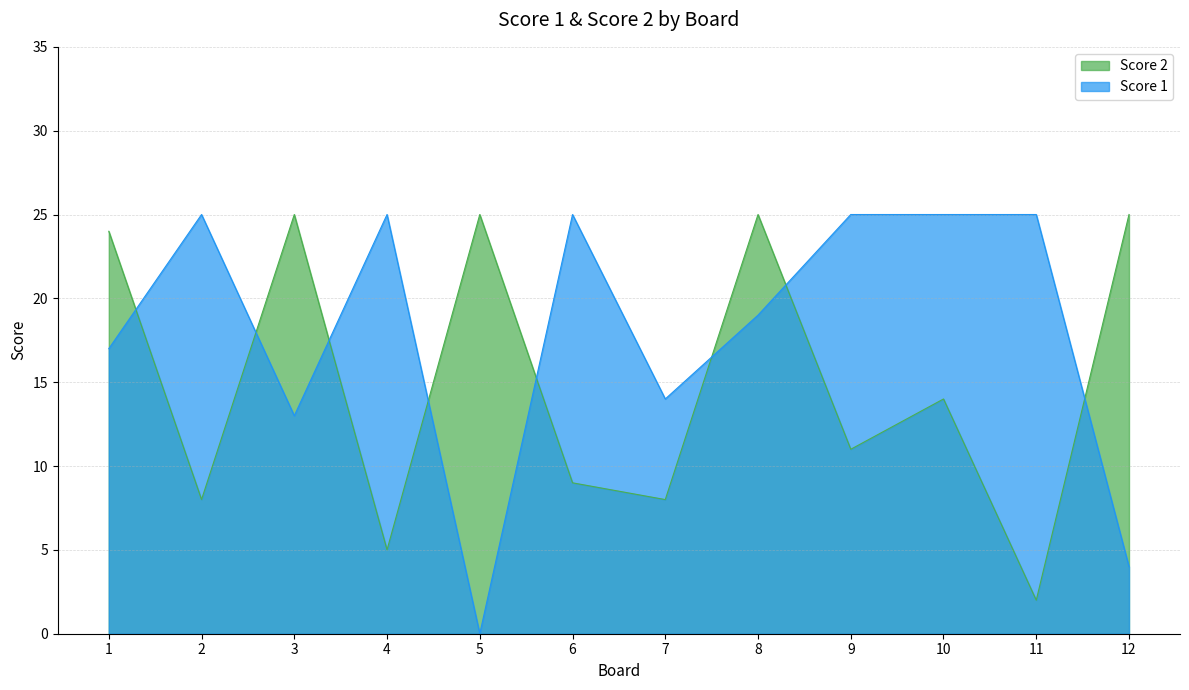

Between 5 and 8, which series saw the biggest shift?

Score 1